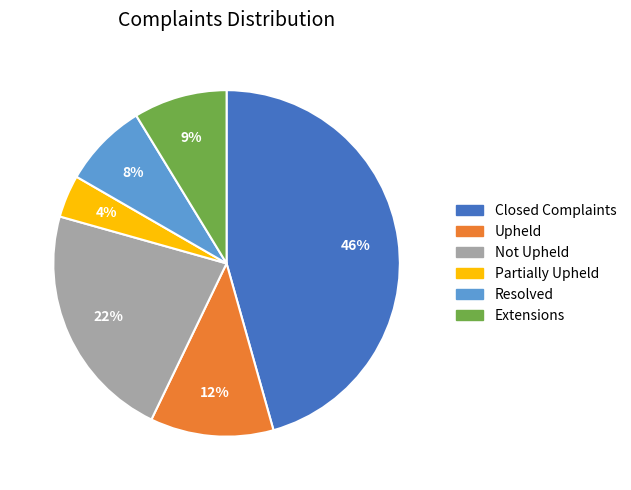

Which category has the biggest portion of the pie?

Closed Complaints